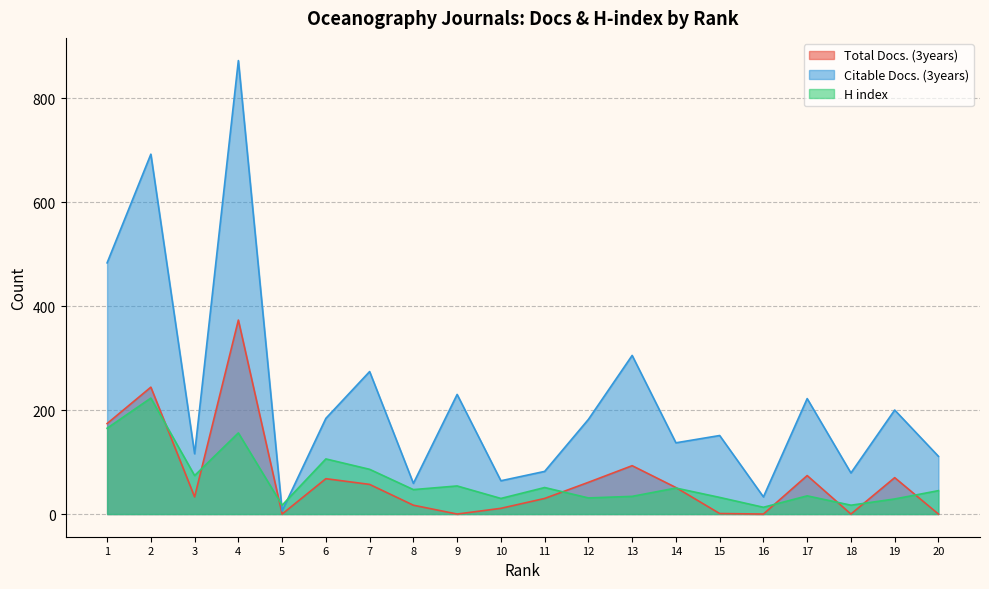

What is the maximum value for H index?

223